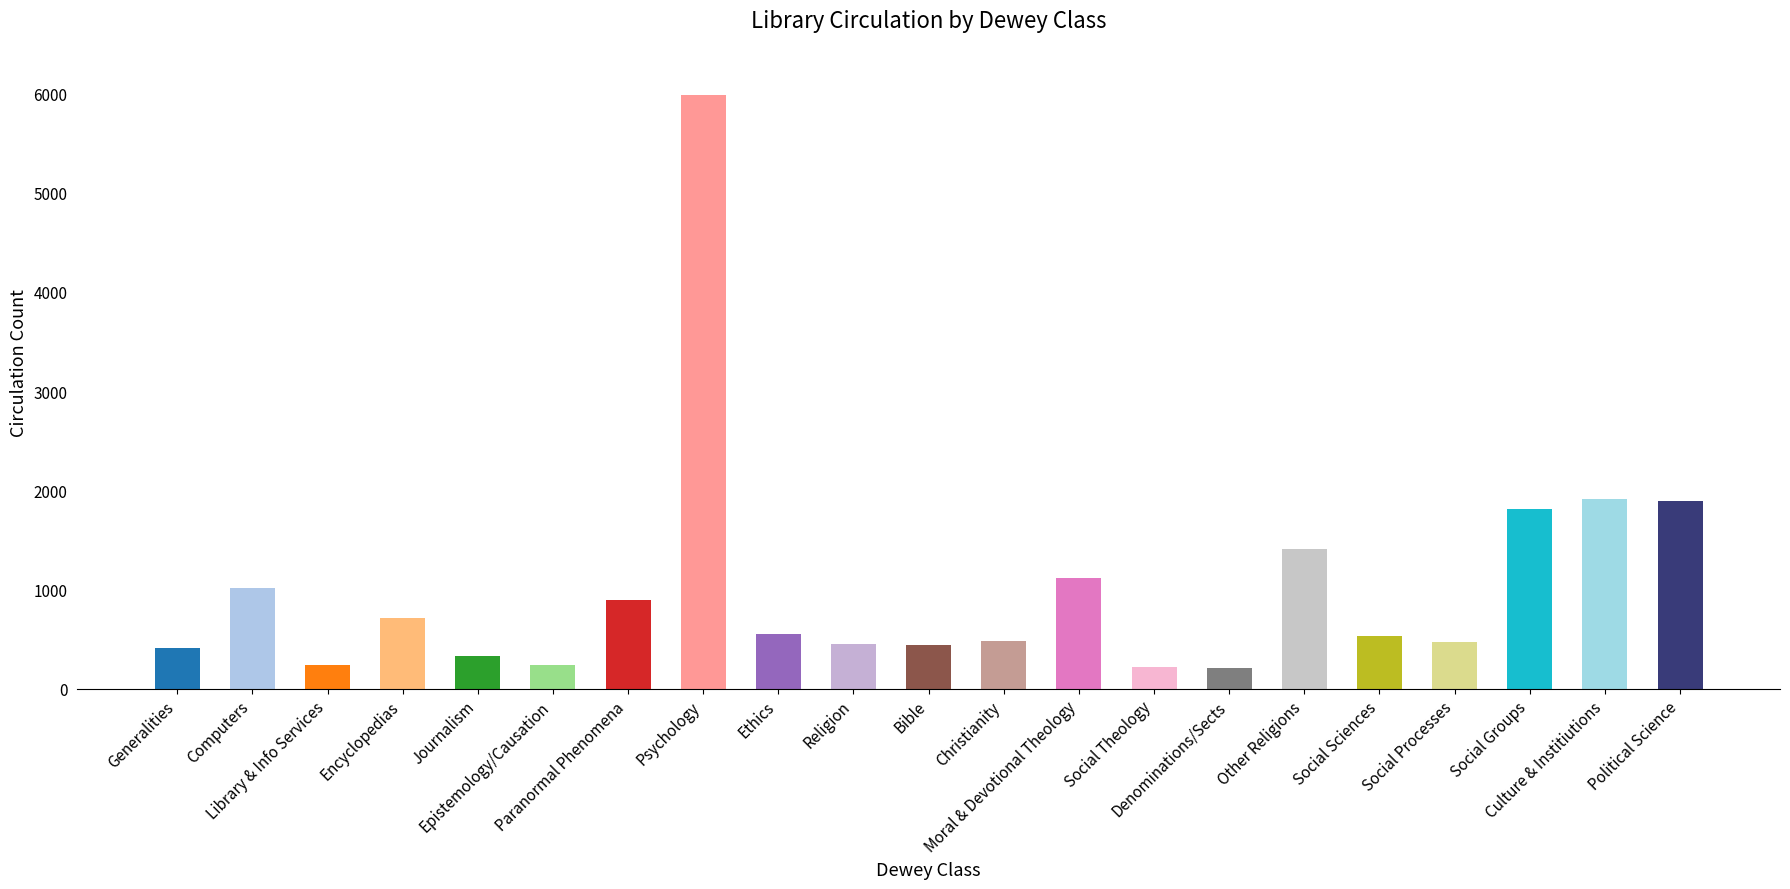

How many bars are there in total?

21